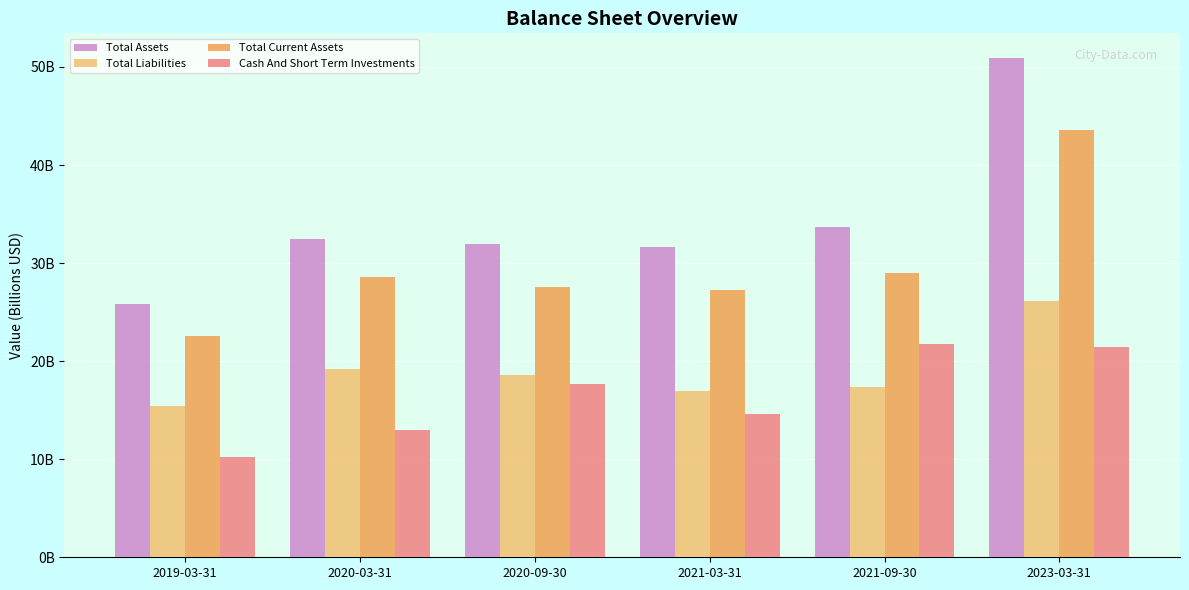

Are the bars horizontal?

No